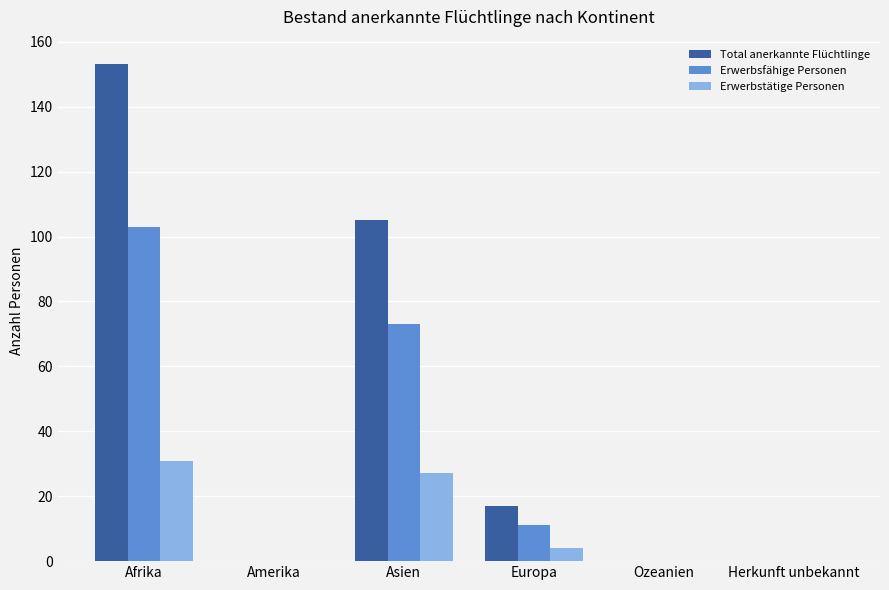

What is the highest value of the Erwerbsfähige Personen series?

103